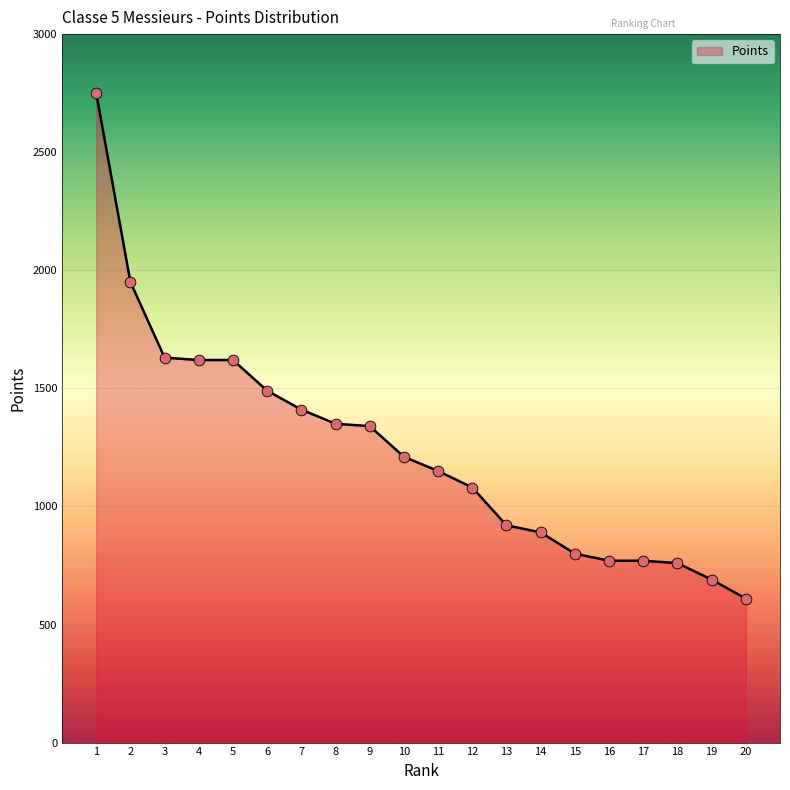

What is the change in value from 2 to 4?

-330